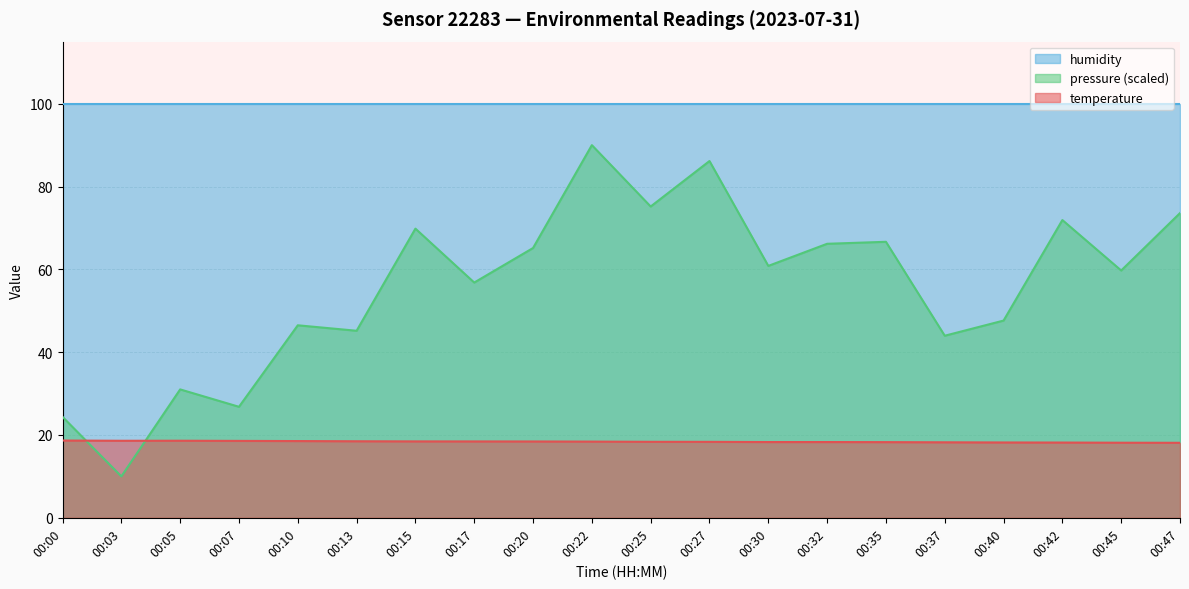

Rank the series by their maximum value, from highest to lowest.

humidity, pressure (scaled), temperature